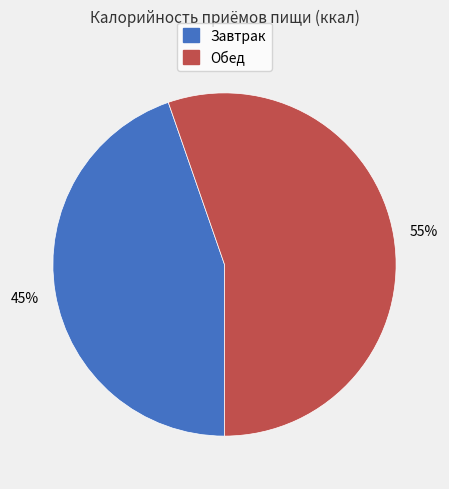

Count the number of slices in the pie.

2